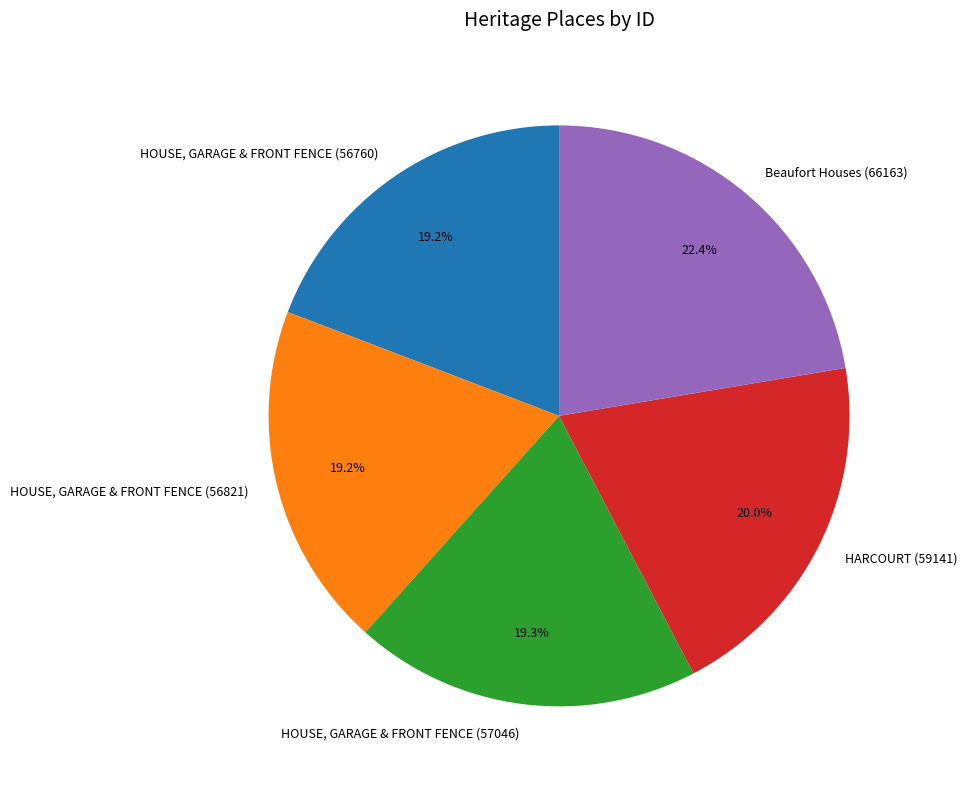

What percentage is the Beaufort Houses (66163) slice, to the nearest percent?

22%